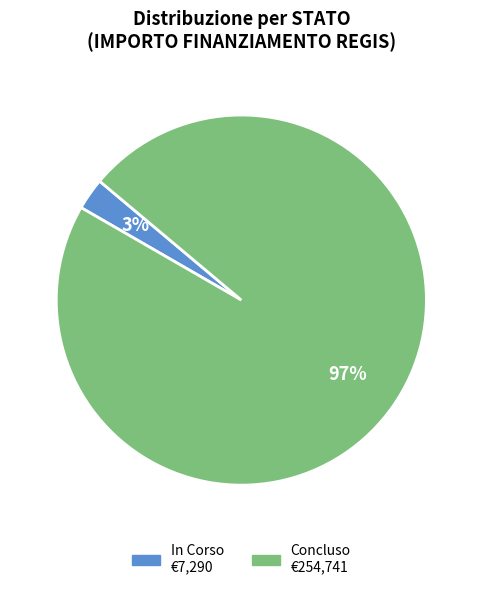

Which has a higher value, Concluso or In Corso?

Concluso